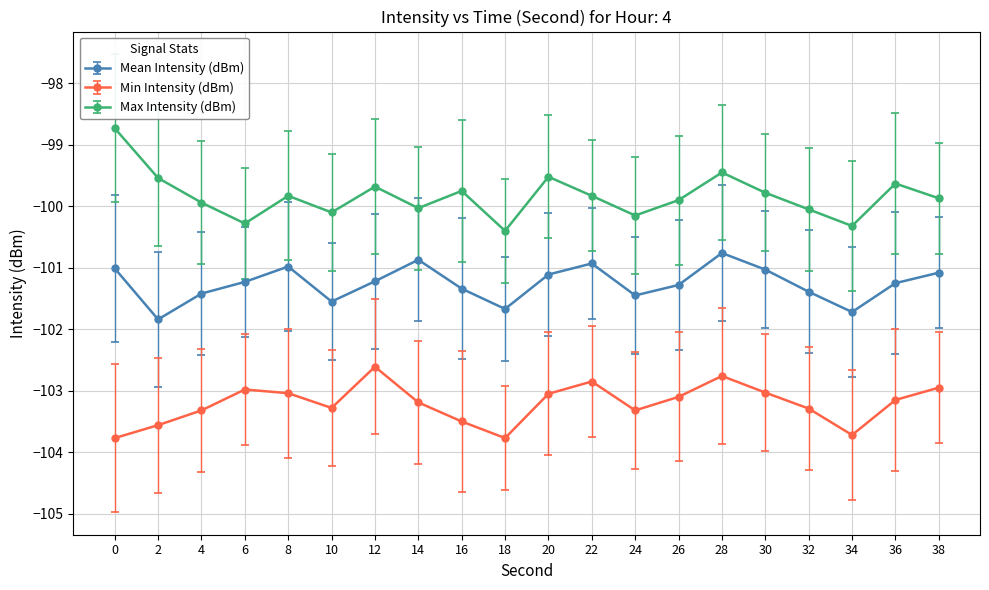

Which series has the largest range (max minus min)?

Max Intensity (dBm)